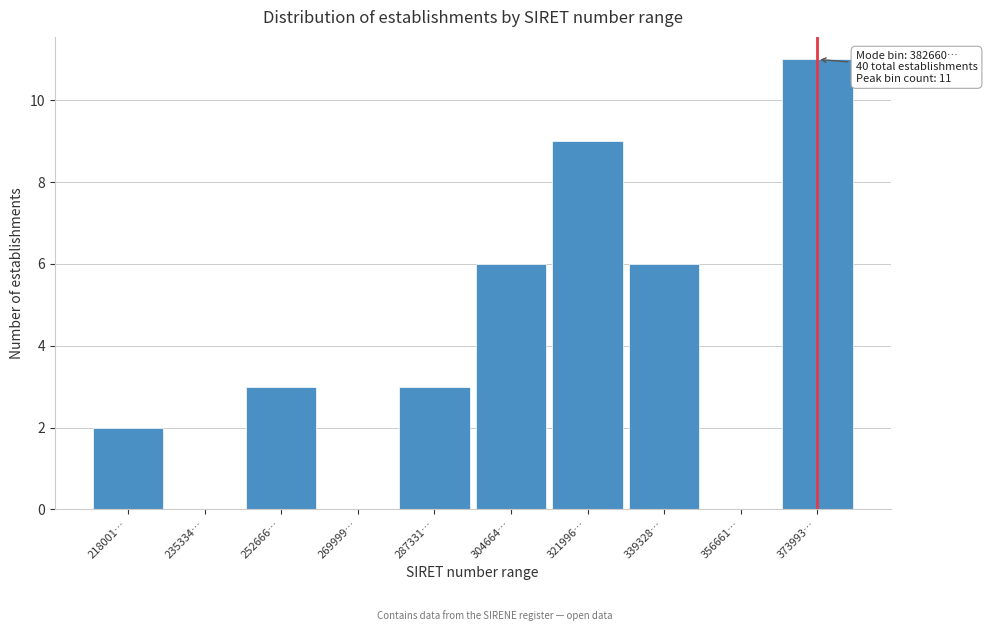

Reading left to right, extract all data points from this chart.

218001…=2	235334…=0	252666…=3	269999…=0	287331…=3	304664…=6	321996…=9	339328…=6	356661…=0	373993…=11